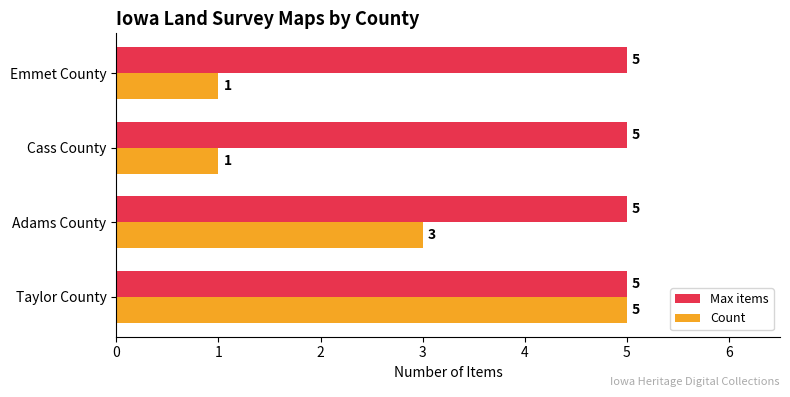

Rank the series by their average value, from lowest to highest.

Count, Max items